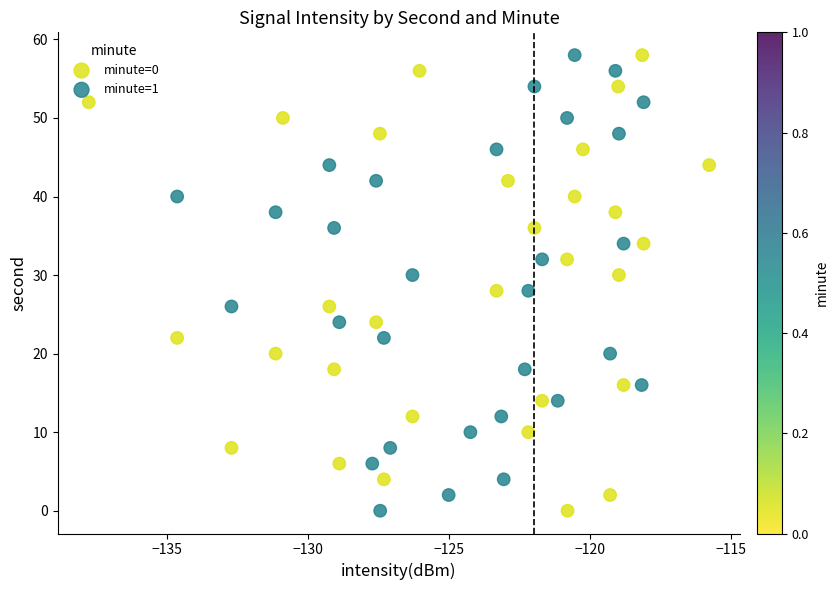

What are all the series names shown in the legend?

minute=0, minute=1